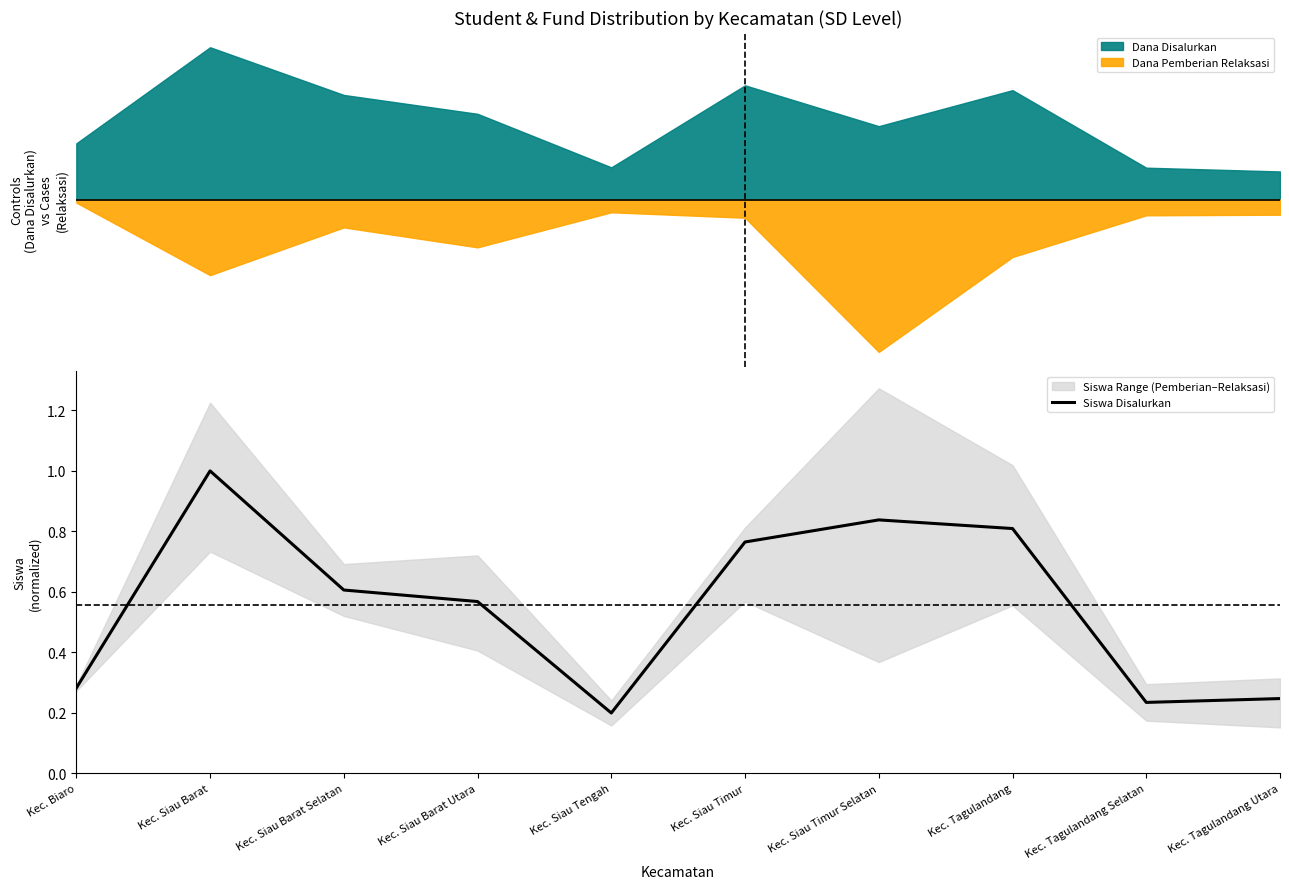

At which category does the chart reach its minimum across all series?

Kec. Siau Tengah